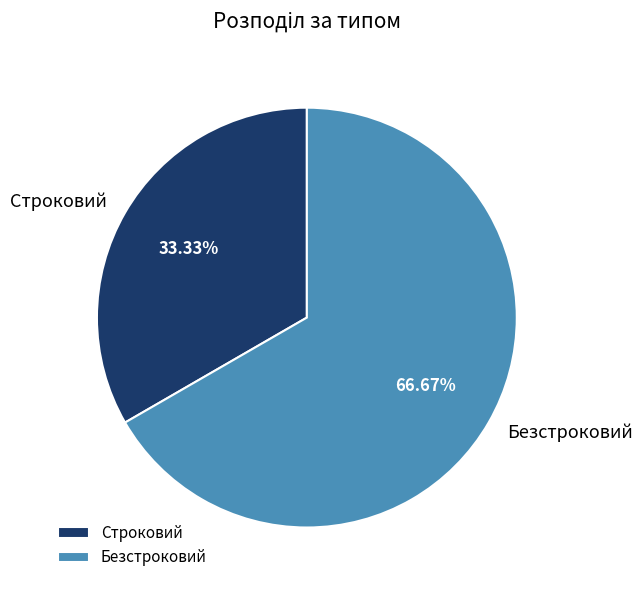

What portion of the pie excludes Строковий?

66.7%